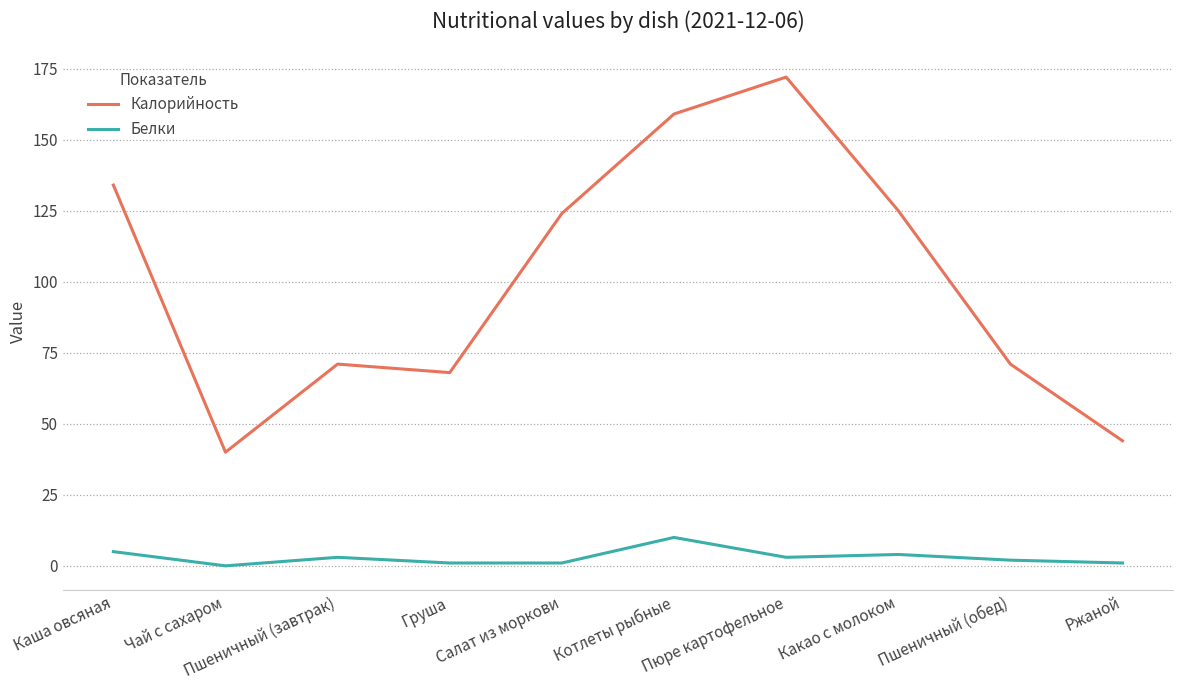

What is the average value of the Калорийность series?

101